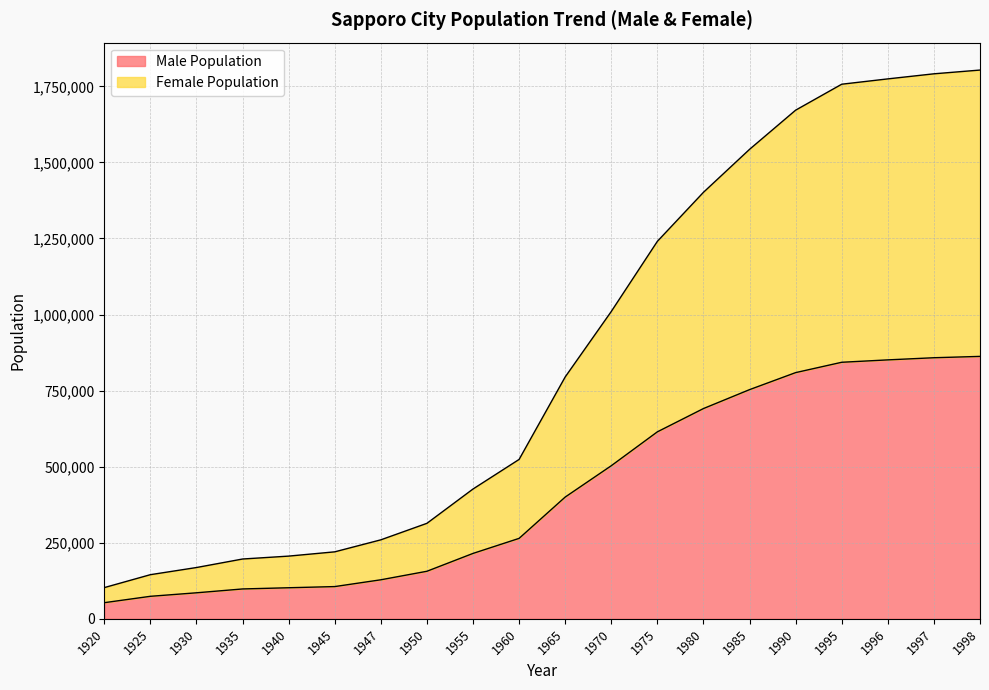

What is the highest value of the Male Population series?

862486